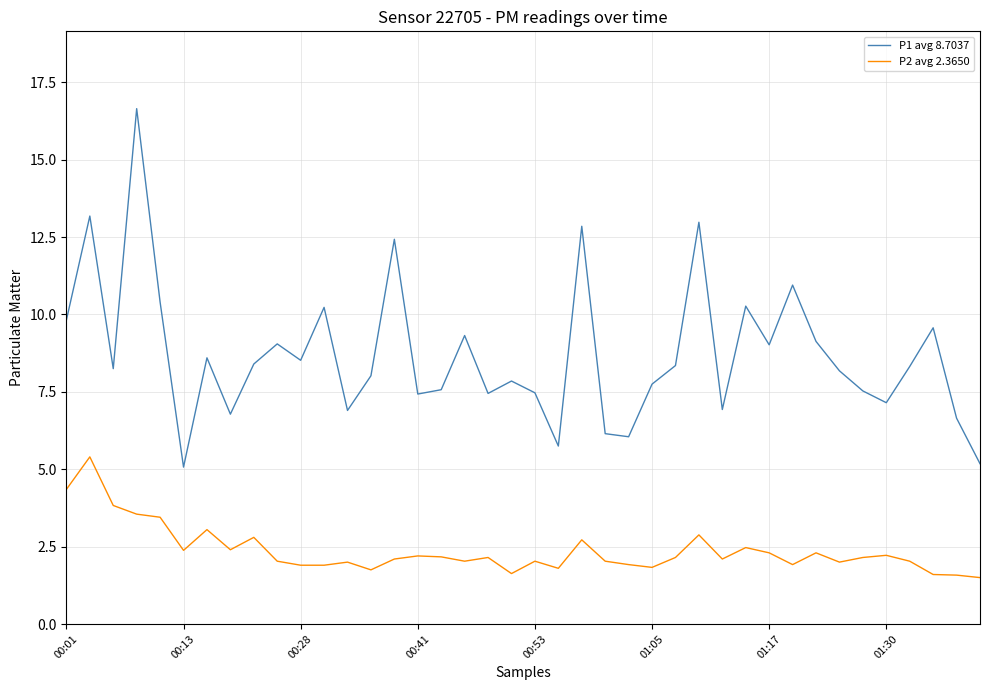

What is the average value of the P2 avg 2.3650 series?

2.4